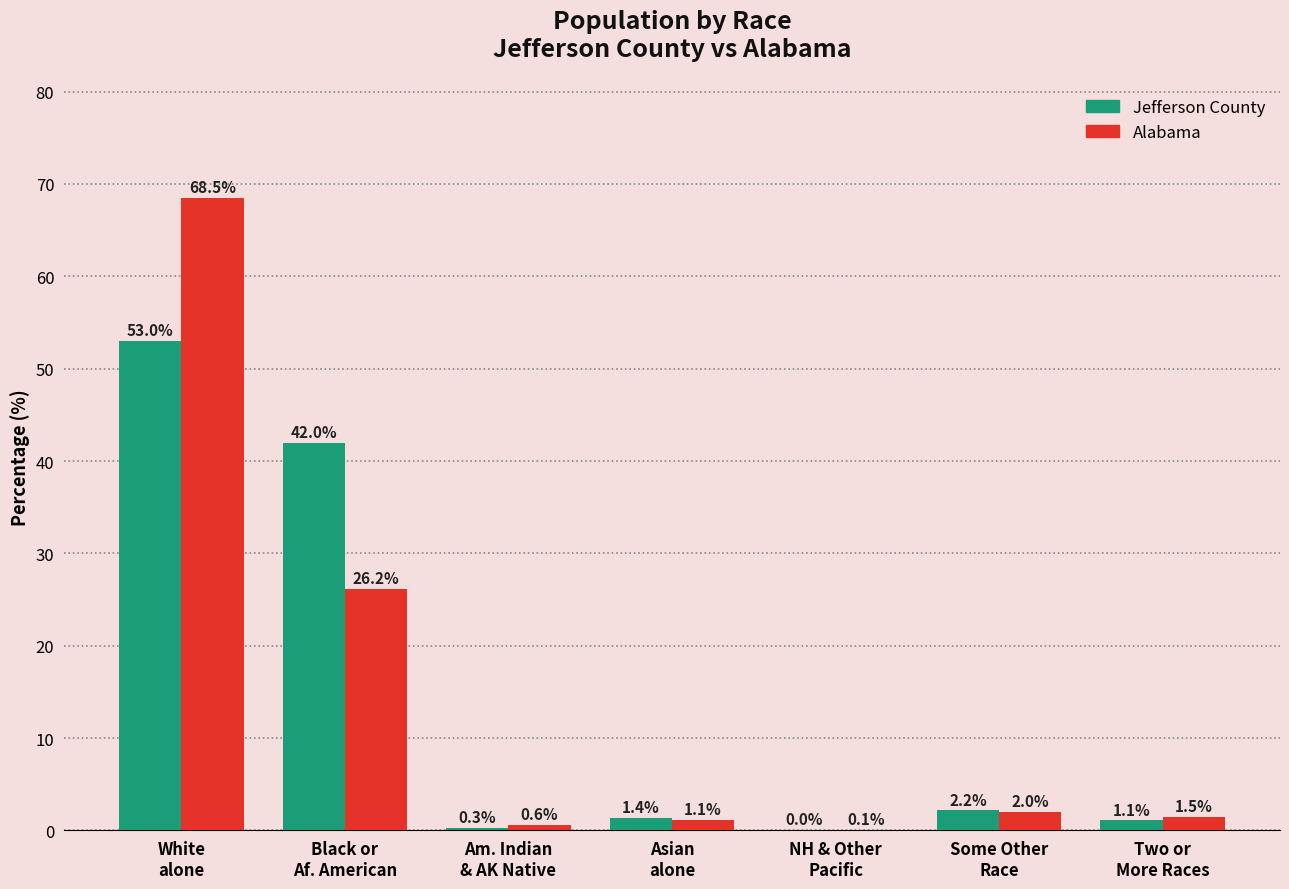

What is the sum of all Alabama values?

100.0